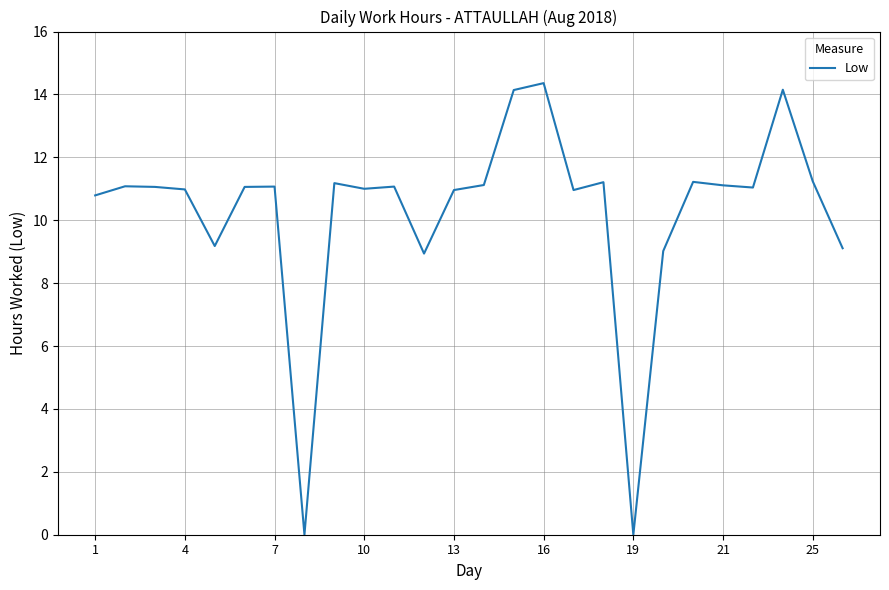

What is the maximum value shown in the chart?

14.4